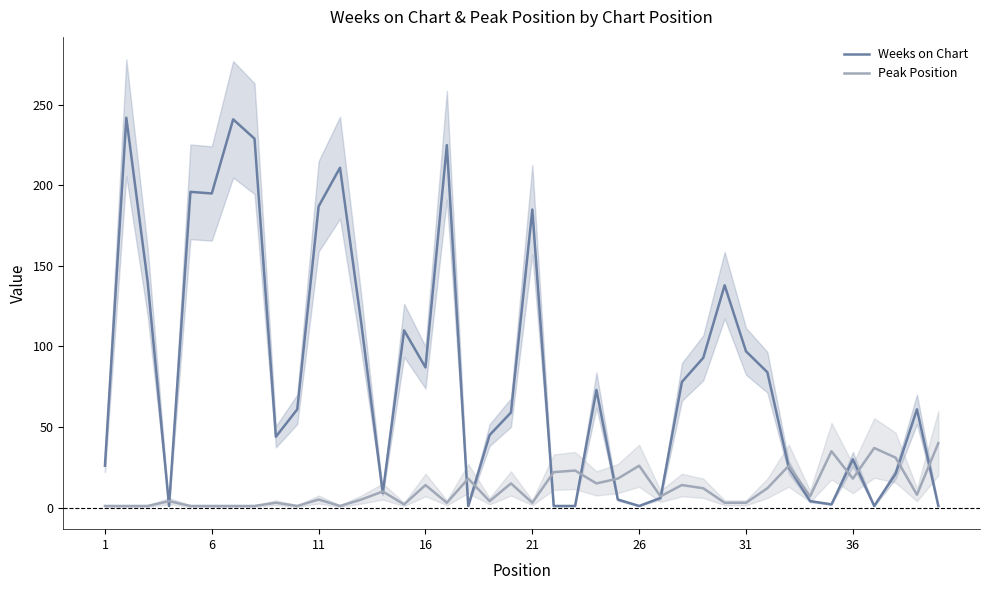

What is the average value of the Peak Position series?

11